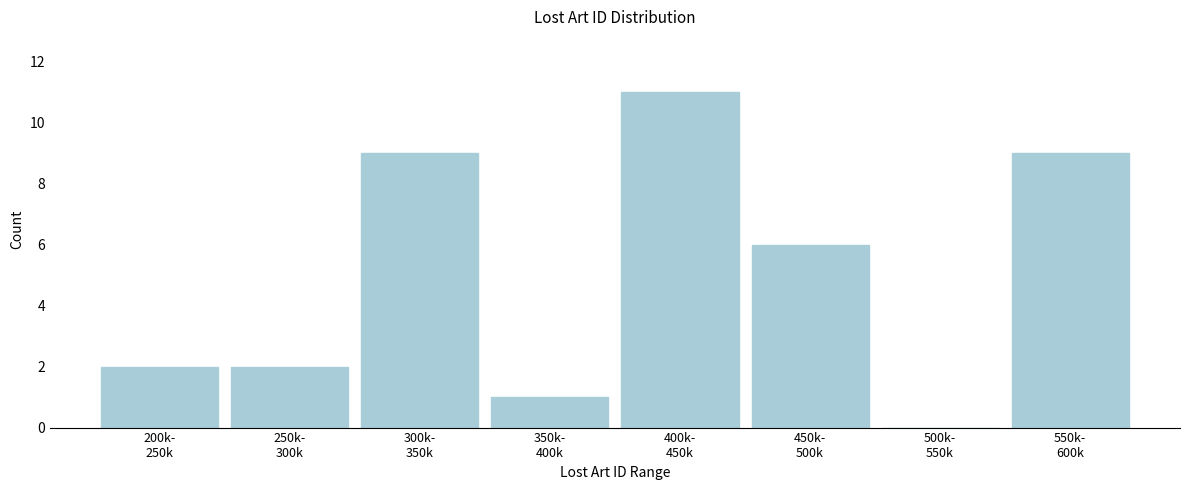

What is the maximum value shown in the chart?

11